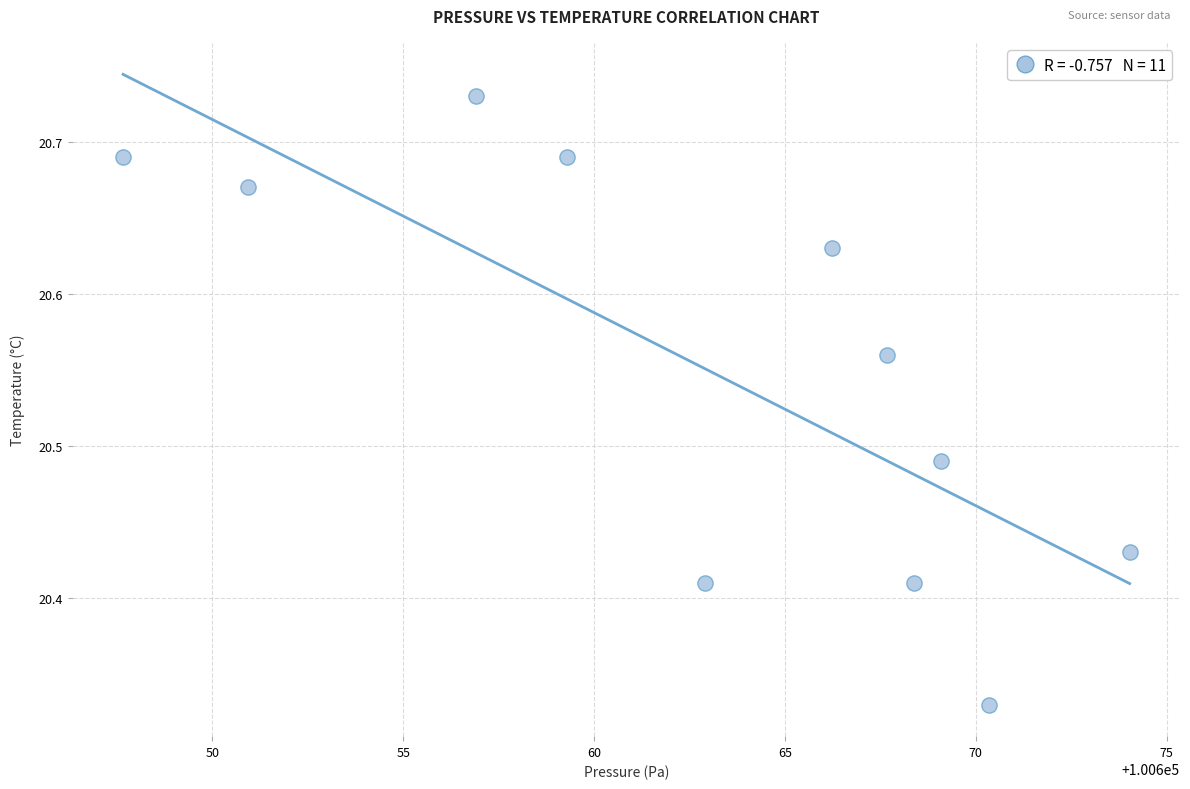

What is the average X value?

100663.0